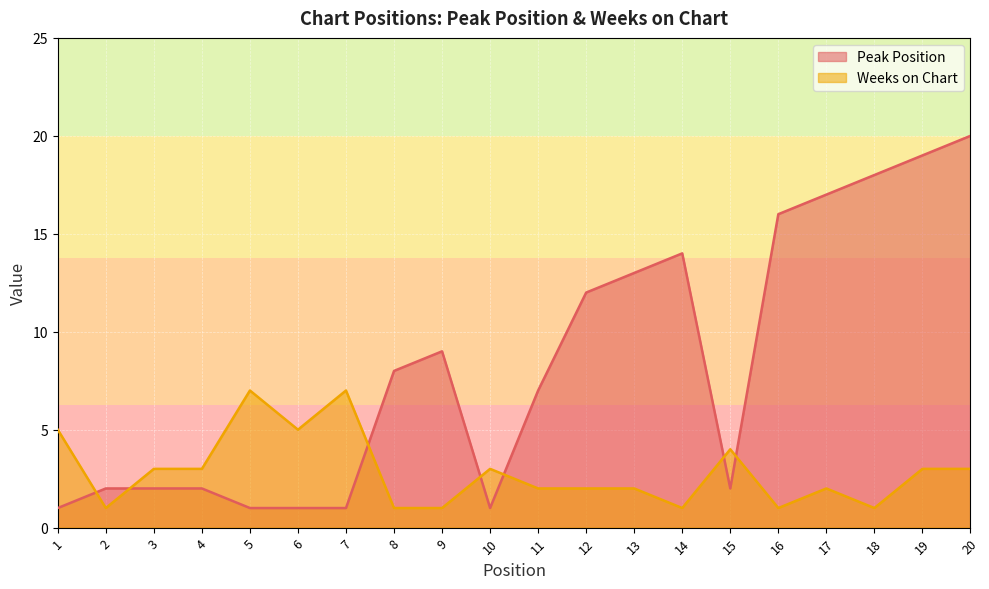

Does the chart display data point markers on the line(s)?

No